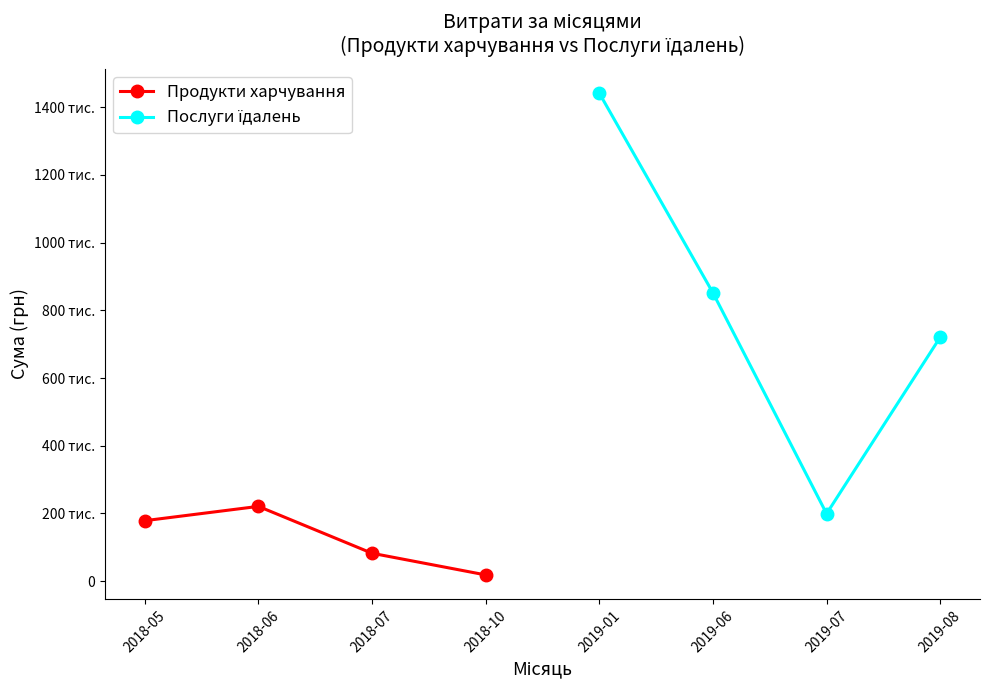

At how many categories does at least one series exceed 1293186?

1